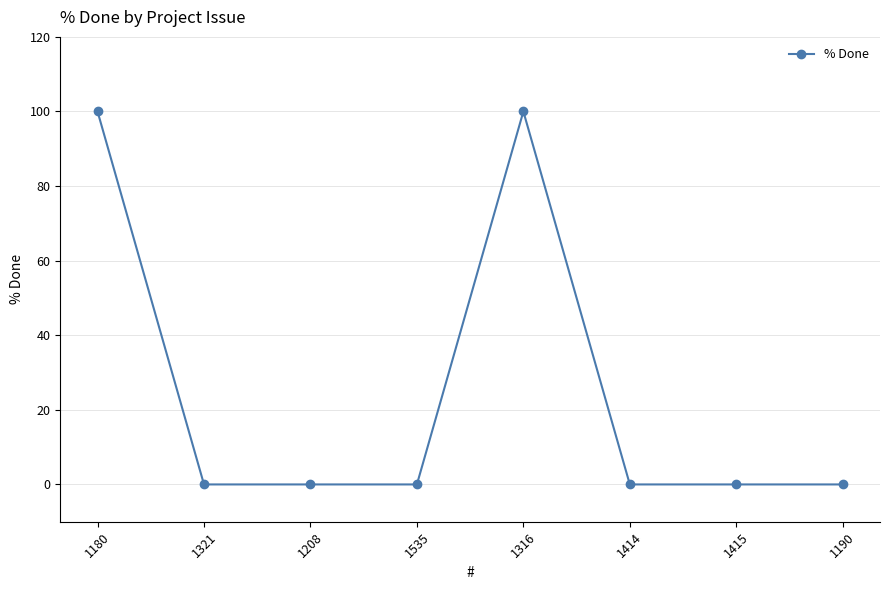

Reading left to right, what are all the values shown in this chart?

100	0	0	0	100	0	0	0